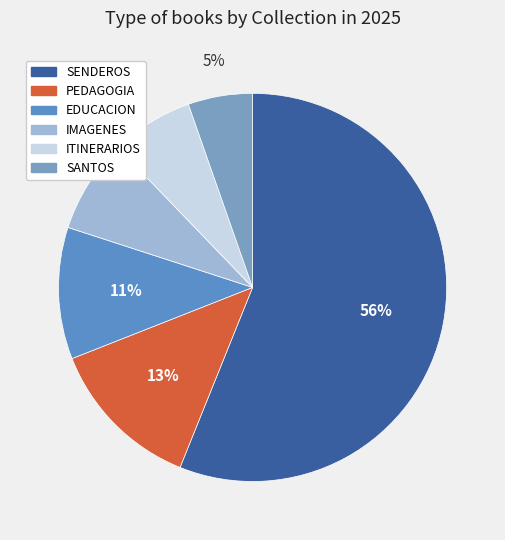

Rank the categories by value from lowest to highest.

SANTOS, ITINERARIOS, IMAGENES, EDUCACION, PEDAGOGIA, SENDEROS